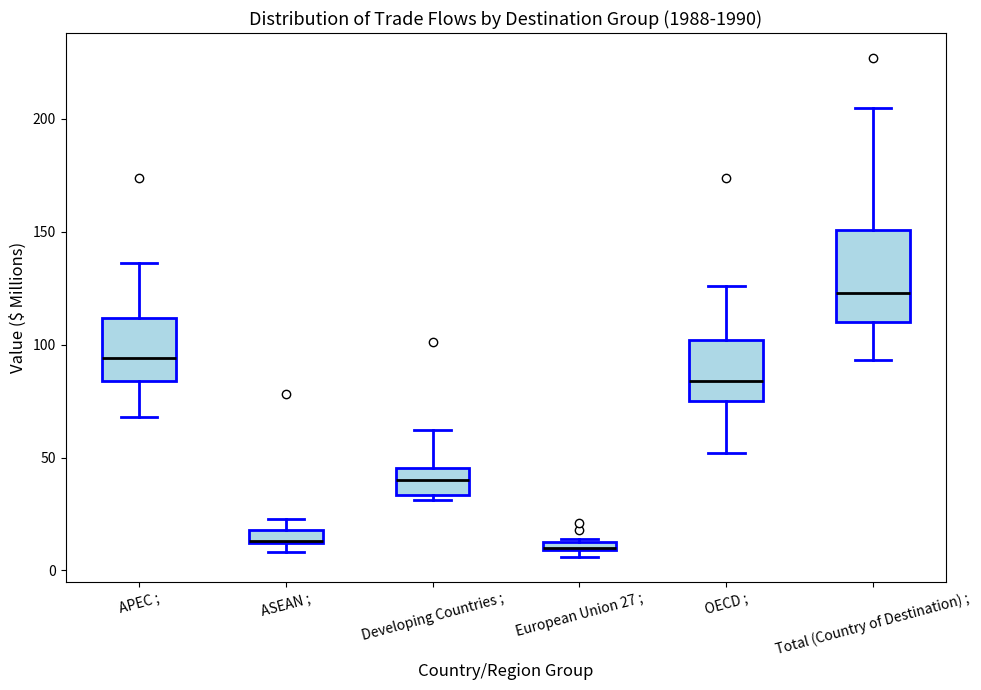

Where does the lower whisker of the box for Total (Country of Destination) ; end on the y-axis? The values are not printed on the chart, so give them approximately, as read against the axis.

95